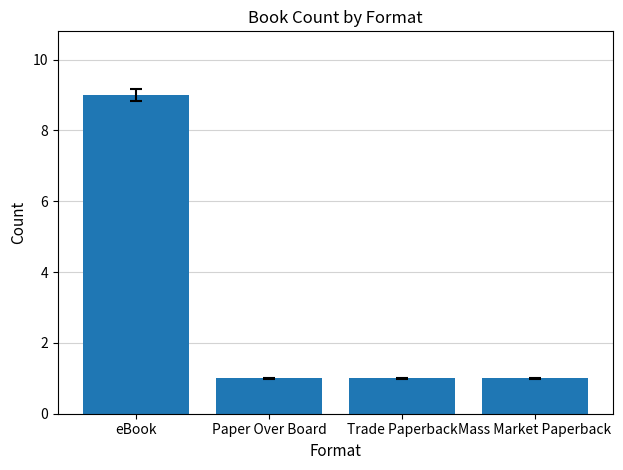

Read the value at eBook.

9